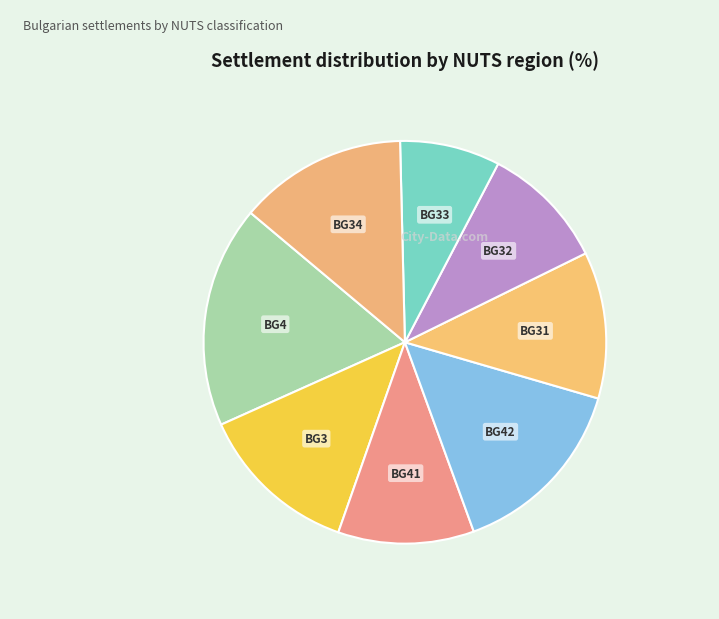

The BG3 slice represents 13% of the pie. True or false?

True